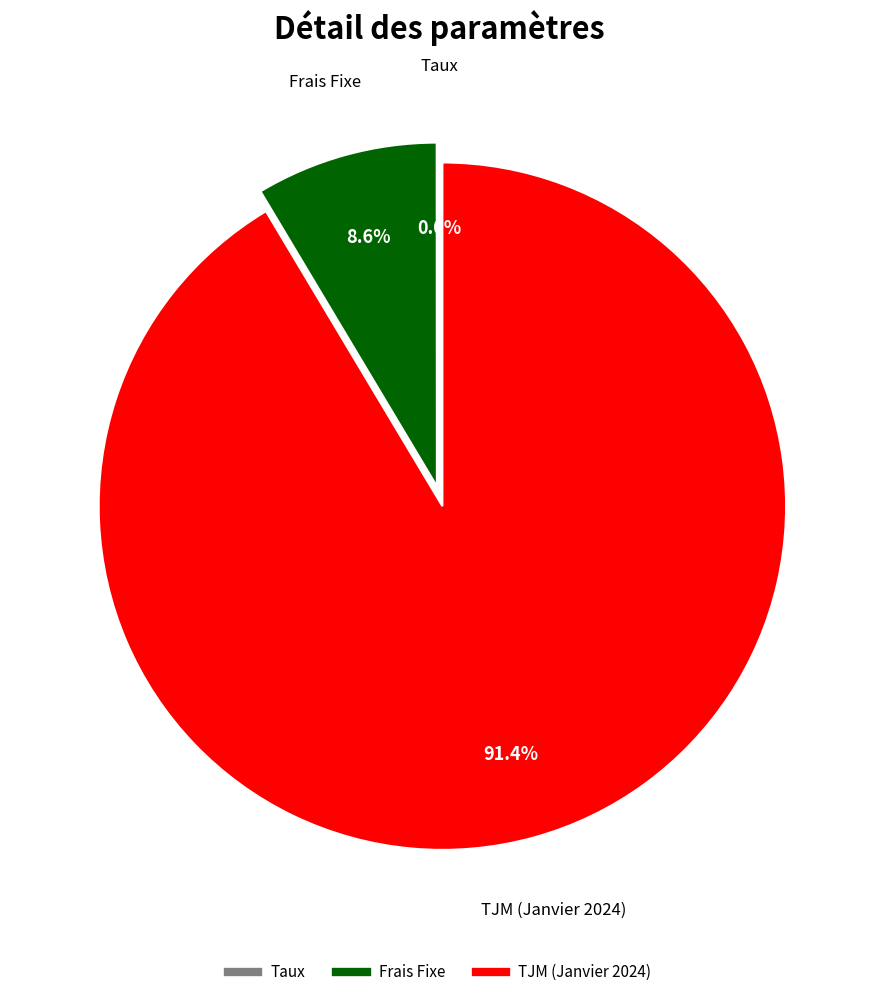

Between Frais Fixe and TJM (Janvier 2024), which is larger?

TJM (Janvier 2024)